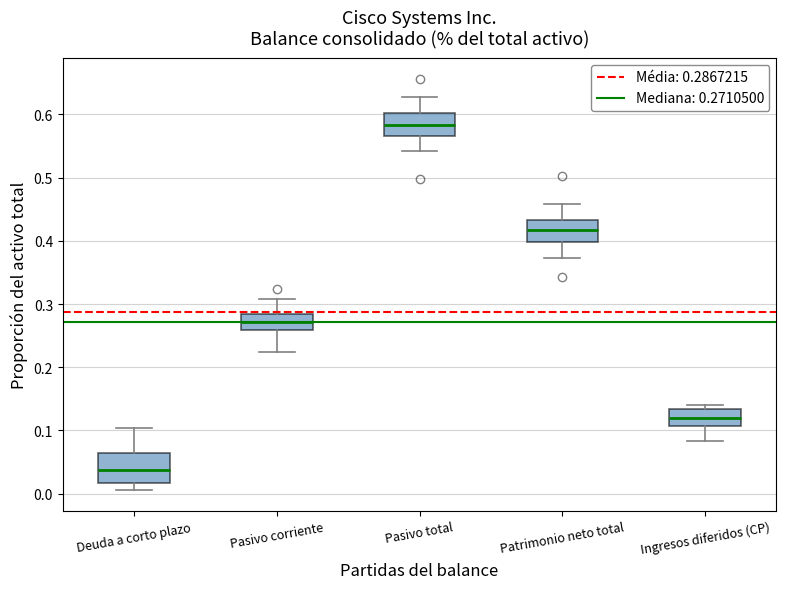

Which box has the highest median line?

Pasivo total